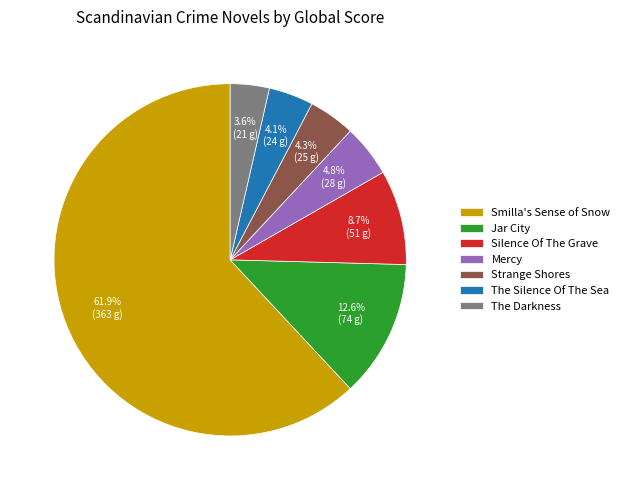

The Strange Shores slice represents 4% of the pie. True or false?

True